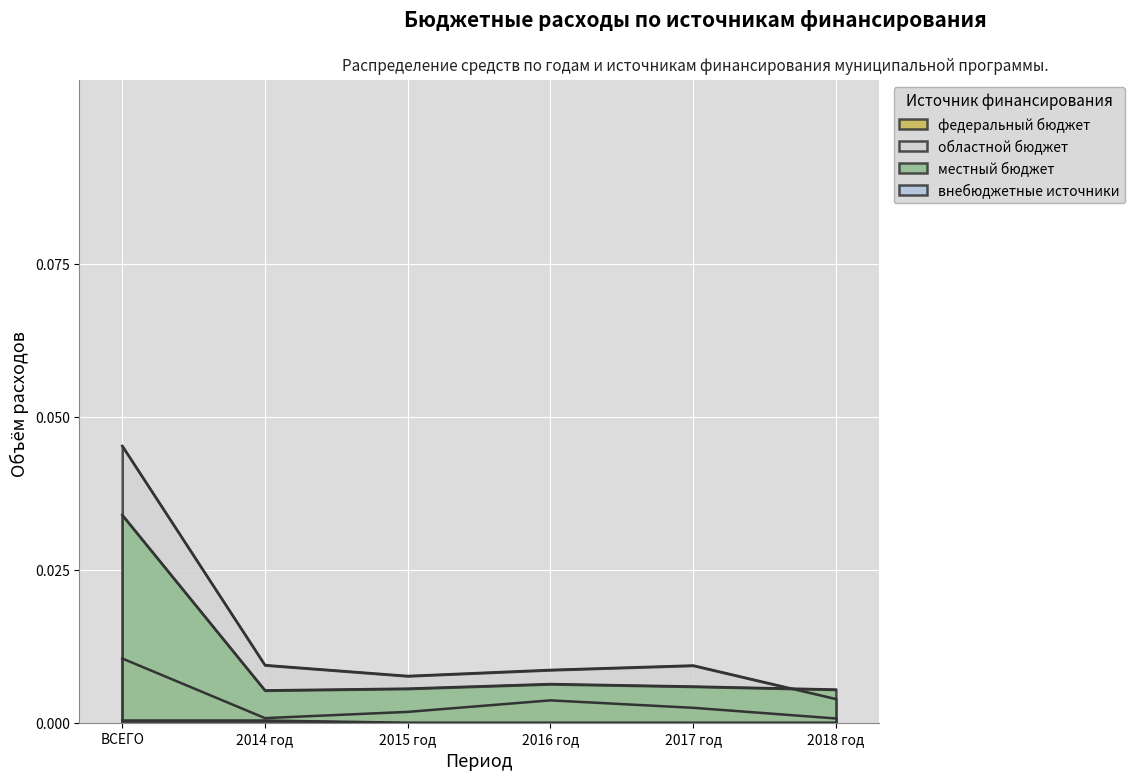

At how many categories does at least one series exceed 0?

6